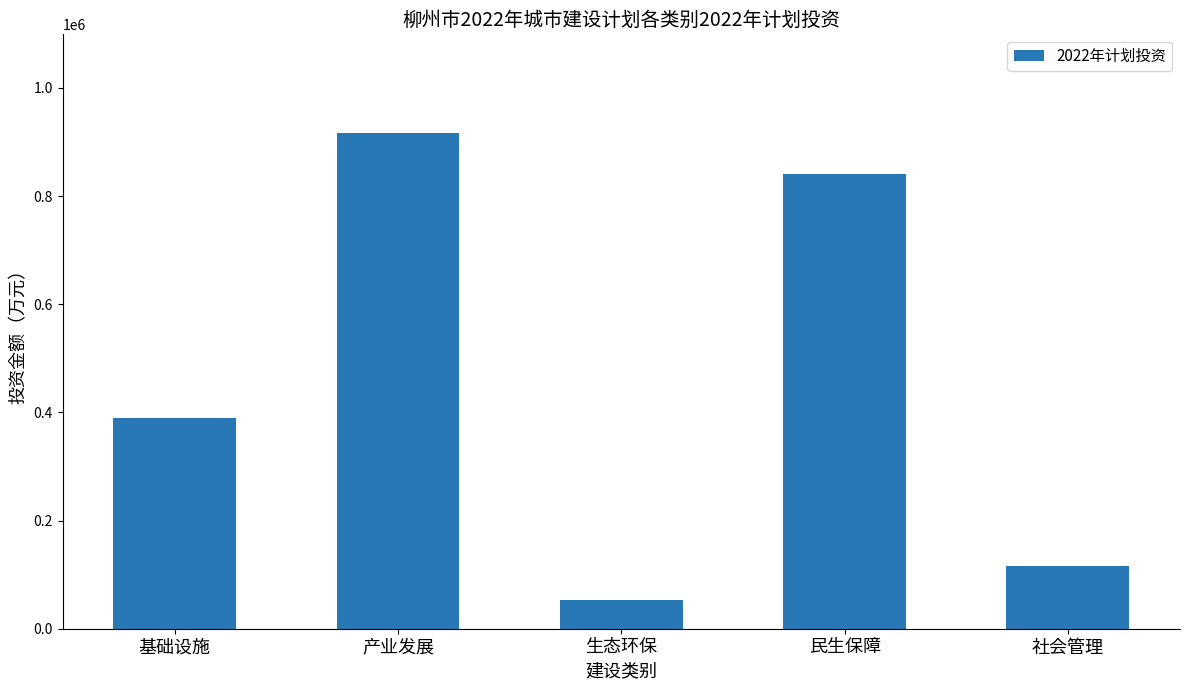

Rank the categories by value from lowest to highest.

生态环保, 社会管理, 基础设施, 民生保障, 产业发展